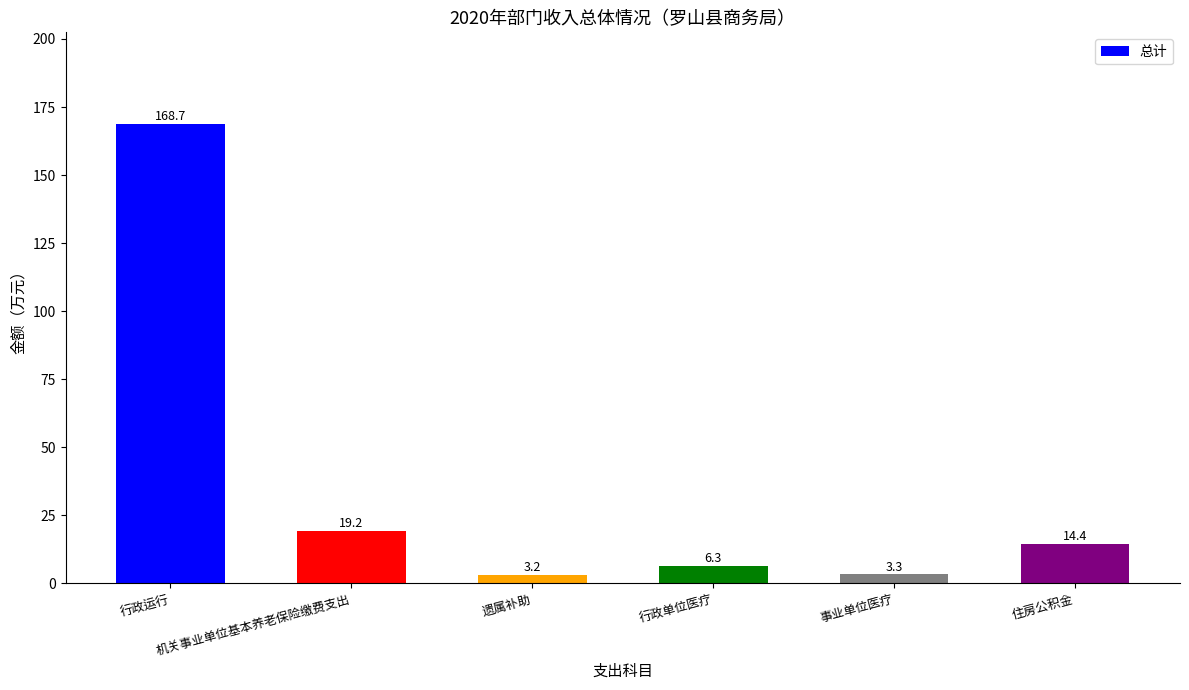

What is the label of the 5th bar from the left?

事业单位医疗